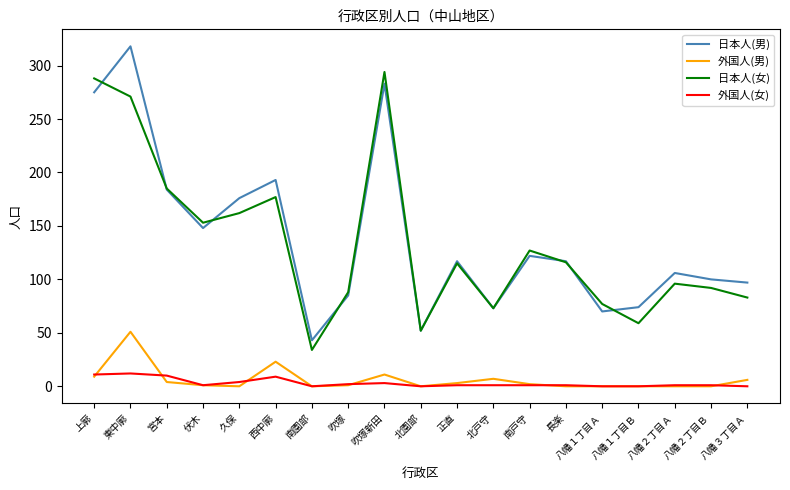

Where is the first local minimum for 日本人(女)?

伏木